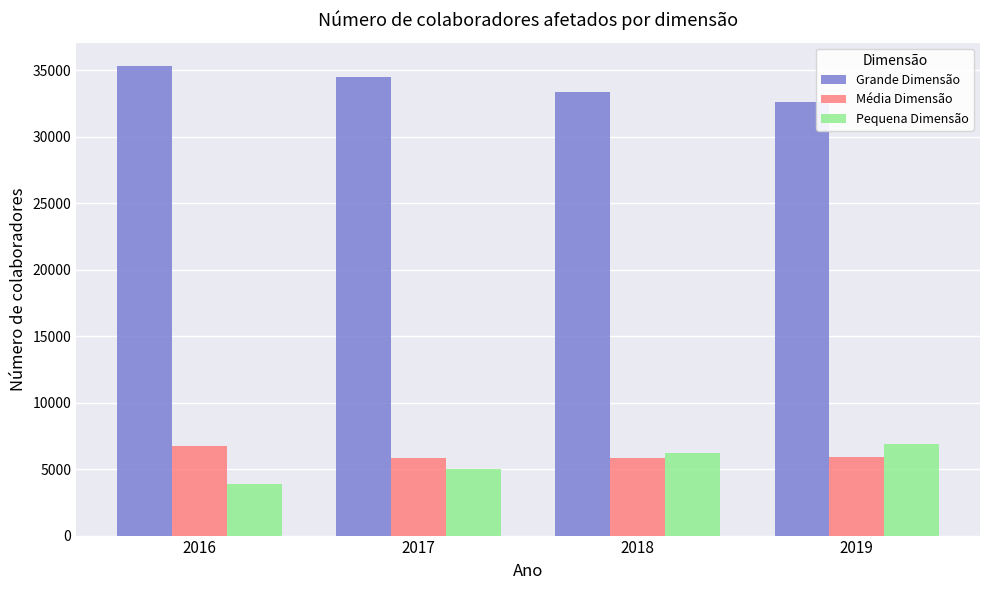

How many bars are there in each group?

3